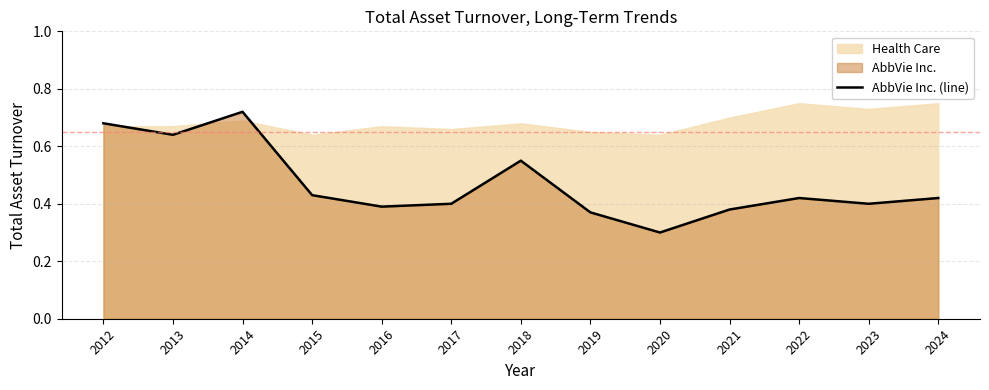

List the labels in order of value, largest first.

2014, 2012, 2013, 2018, 2015, 2022, 2024, 2017, 2023, 2016, 2021, 2019, 2020